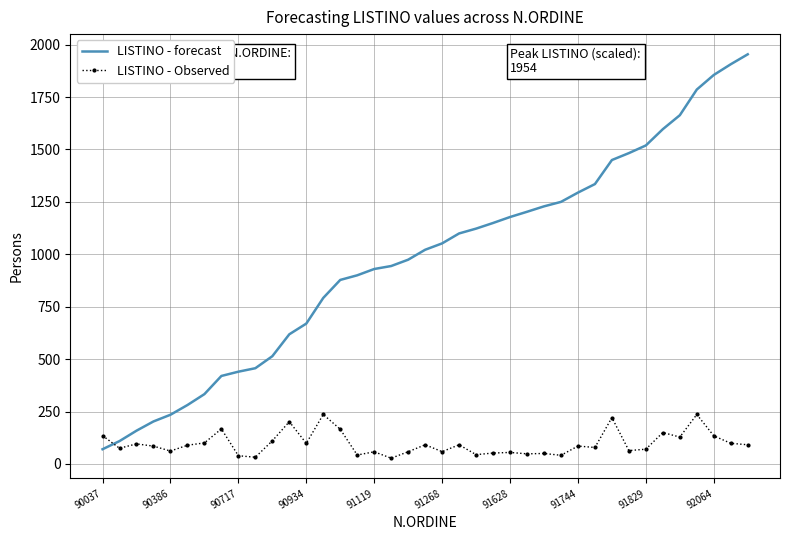

Rank the series by their average value, from lowest to highest.

LISTINO - Observed, LISTINO - forecast